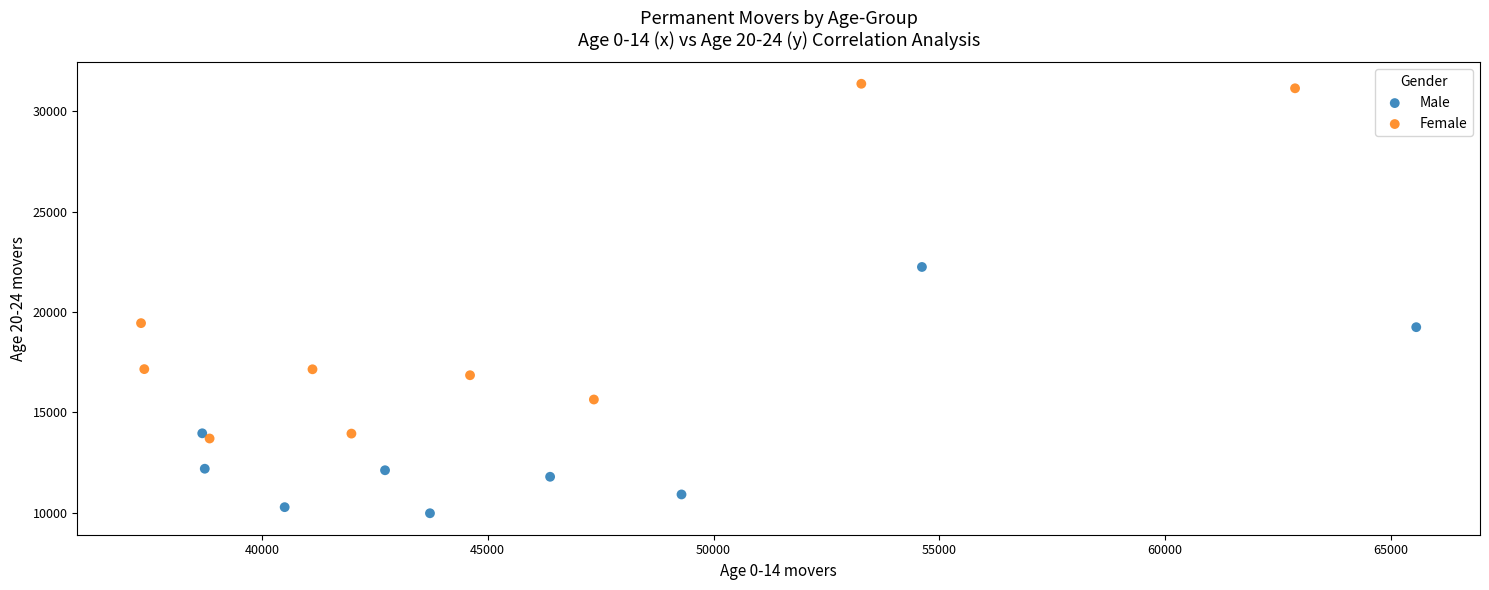

Which series reaches the minimum Y coordinate?

Male